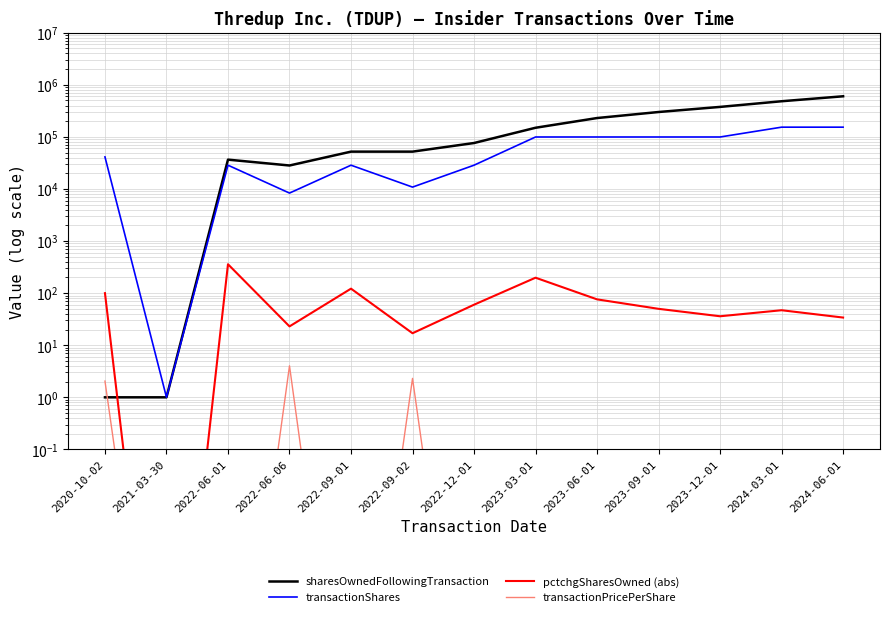

Rank the series by their maximum value, from lowest to highest.

transactionPricePerShare, pctchgSharesOwned (abs), transactionShares, sharesOwnedFollowingTransaction